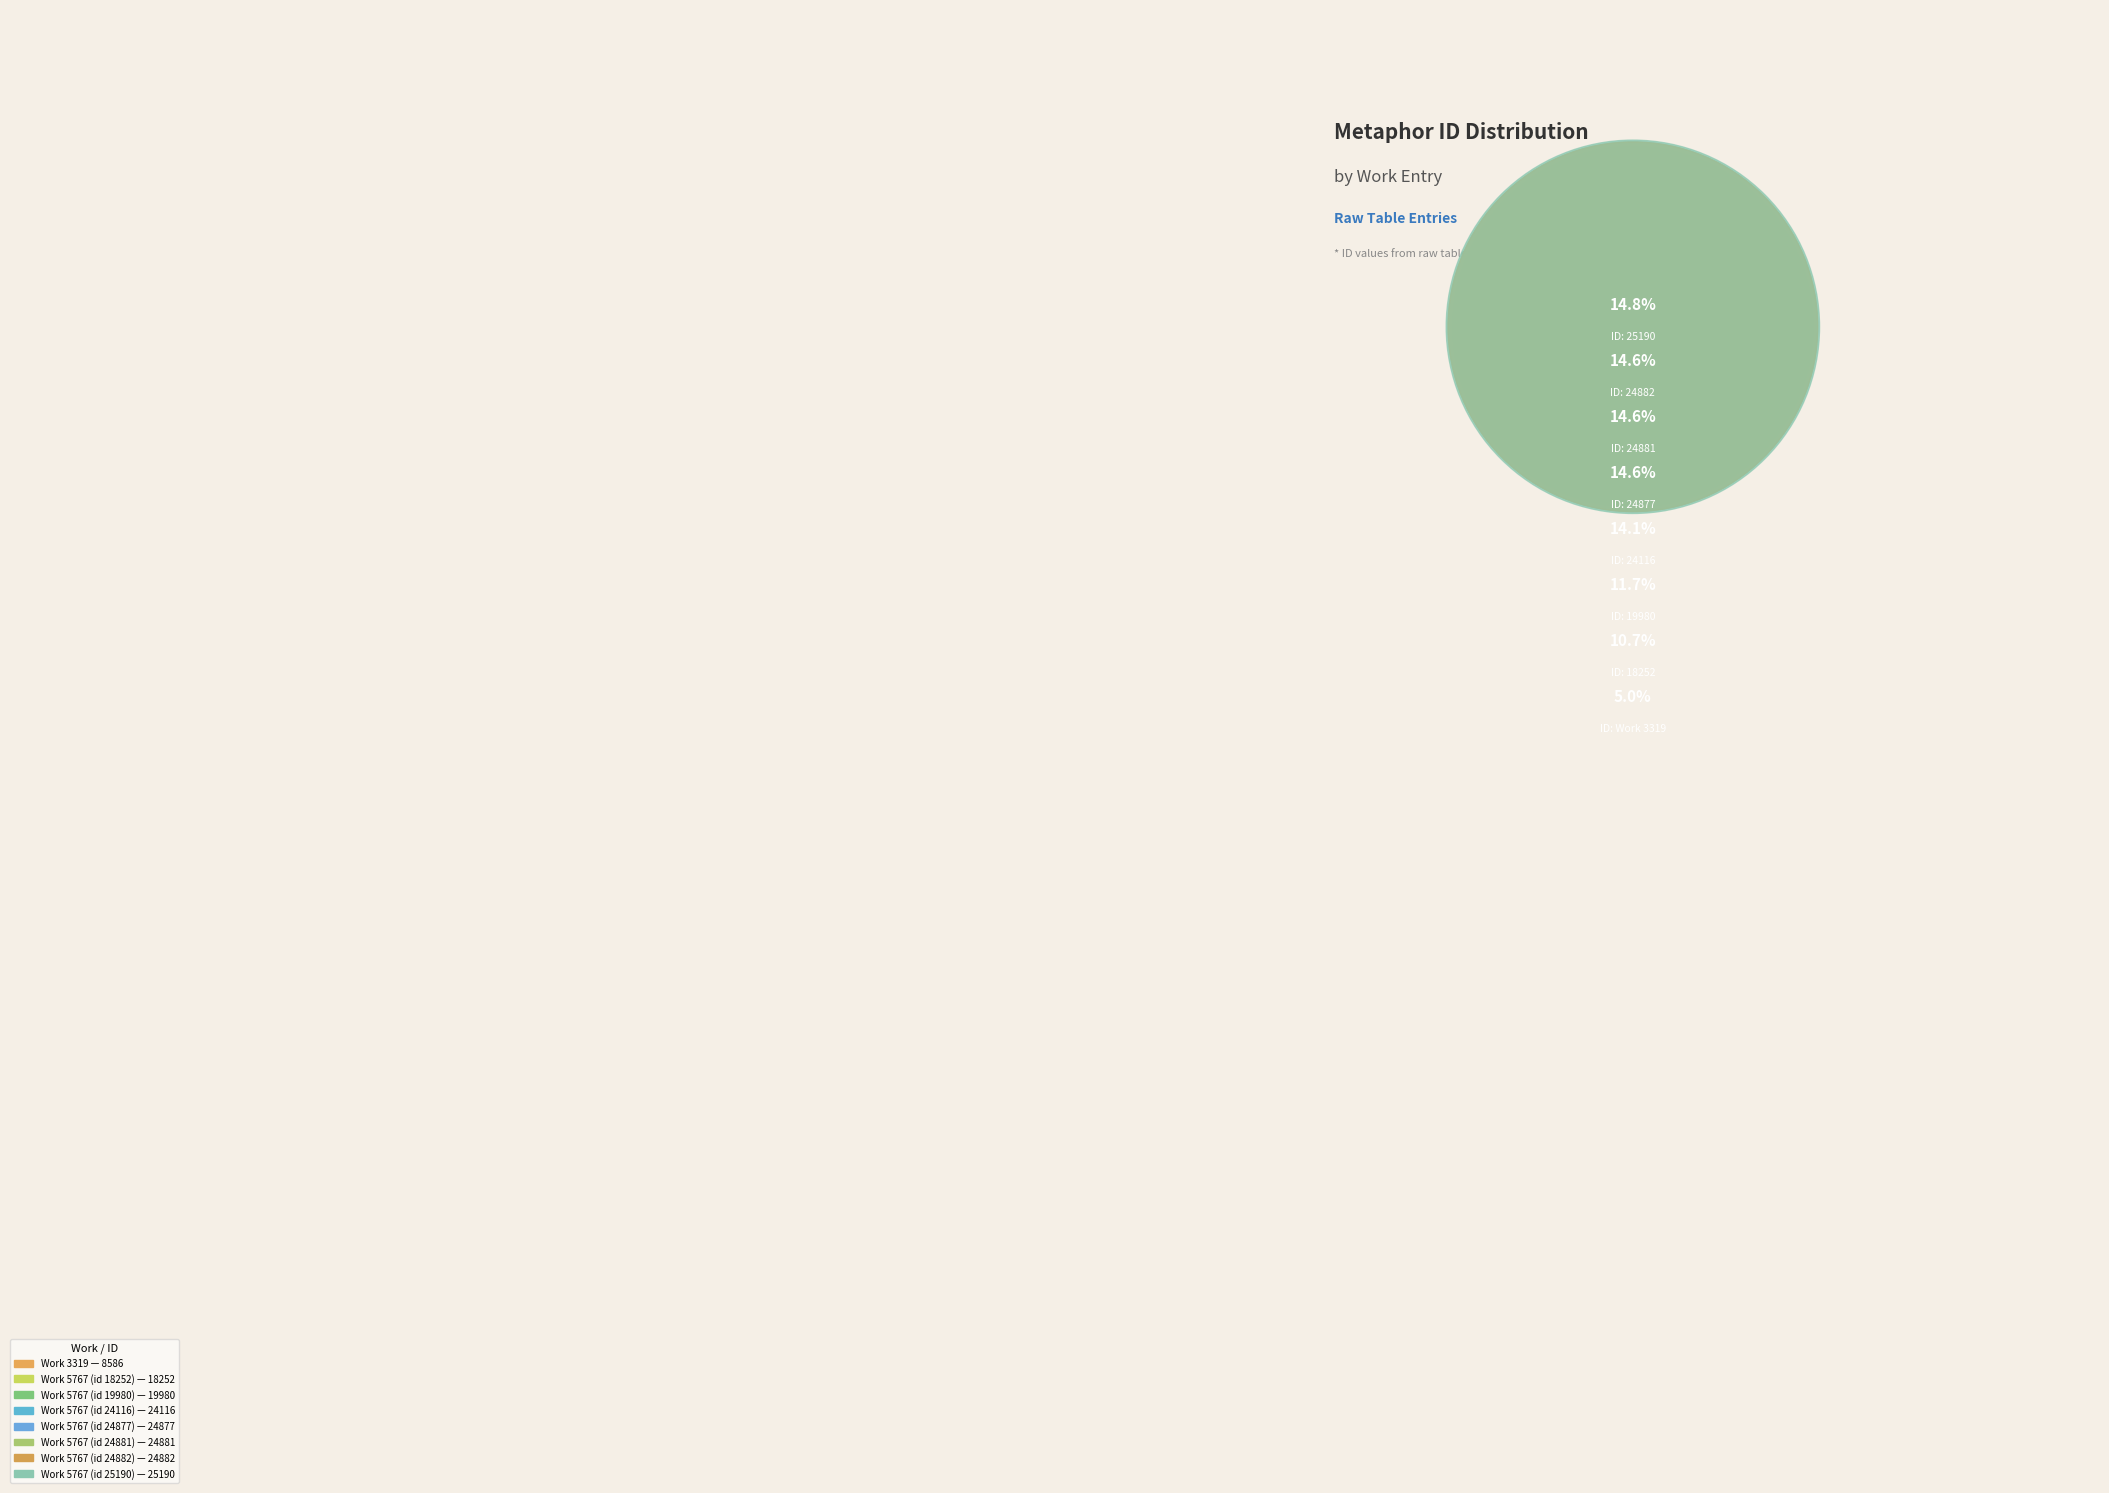

Between Work 5767 (id 24881) and Work 5767 (id 24877), which is larger?

Work 5767 (id 24881)